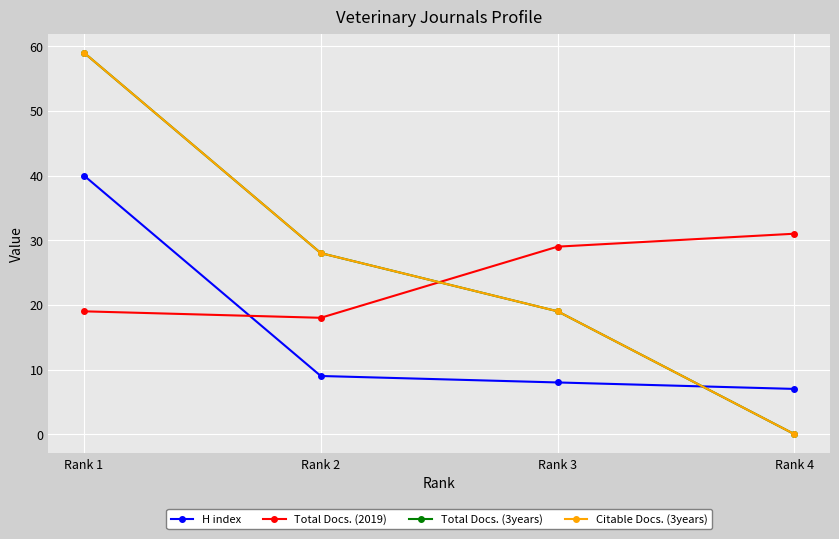

The Total Docs. (3years) series shows 28 at Rank 3. True or false?

False